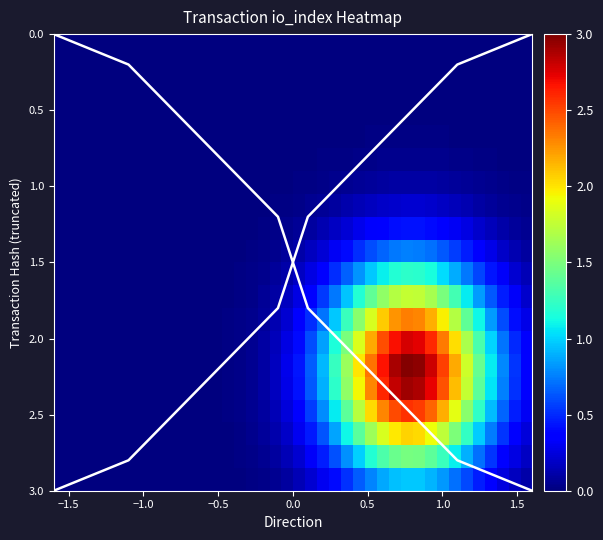

At how many categories does at least one series exceed 1?

14